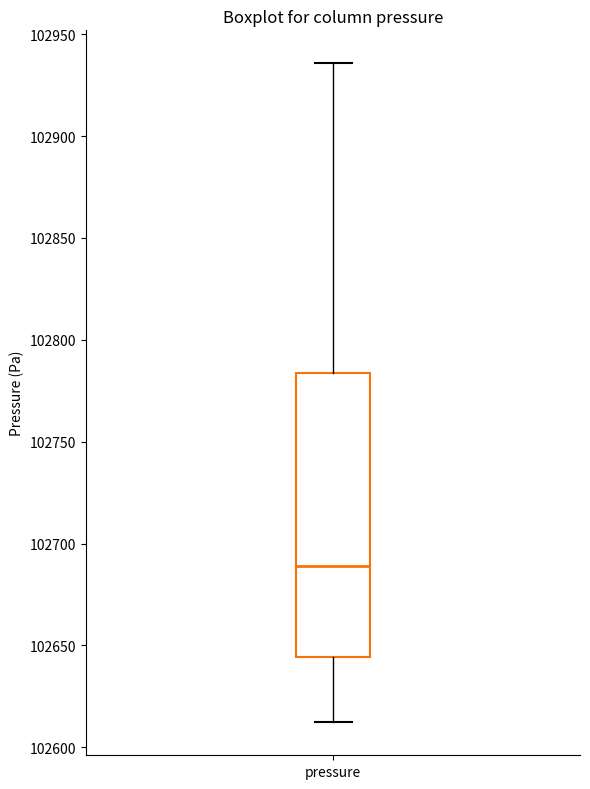

Where does the lower whisker of the box for pressure end on the y-axis? The values are not printed on the chart, so give them approximately, as read against the axis.

102610